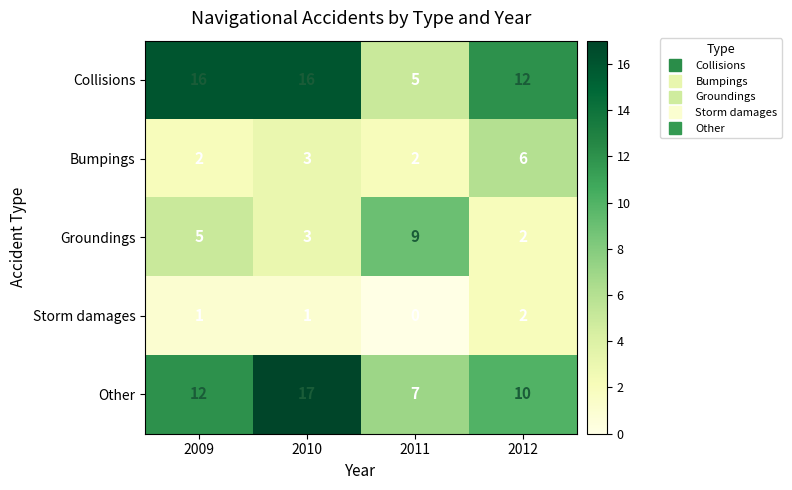

What is the approximate value of Other at 2012?

10